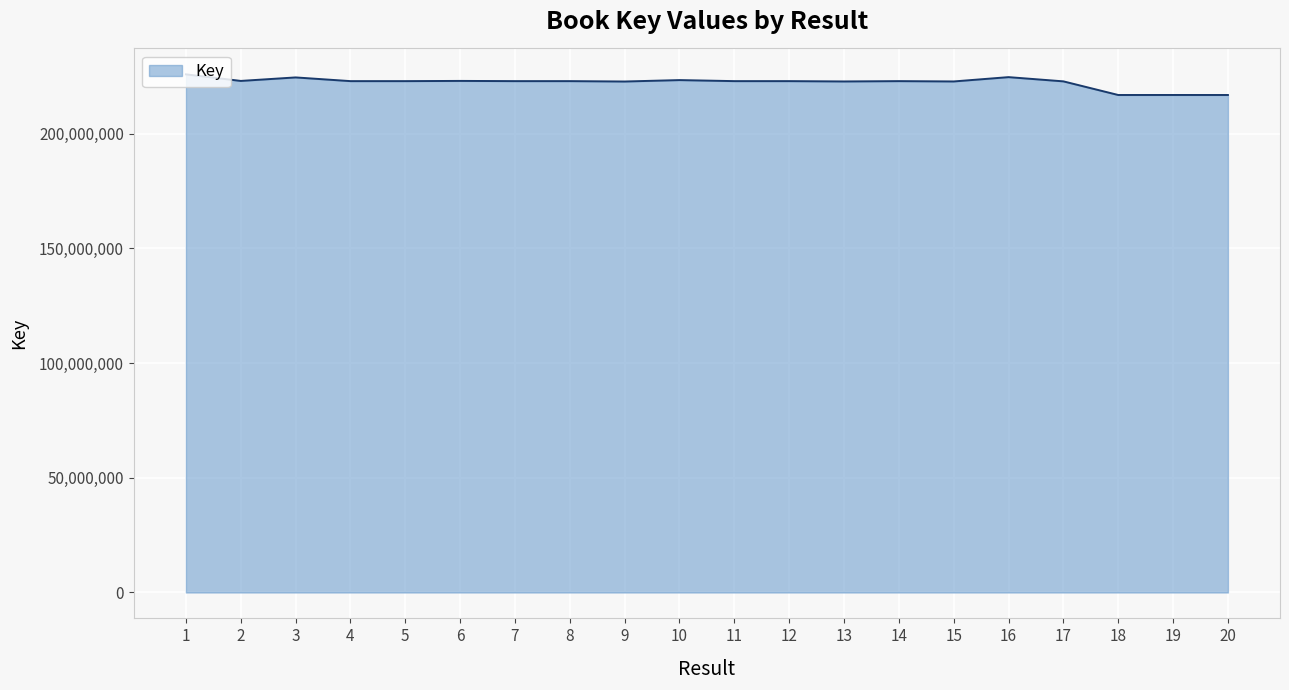

Approximately how many times larger is the value at 17 compared to 14?

1.0